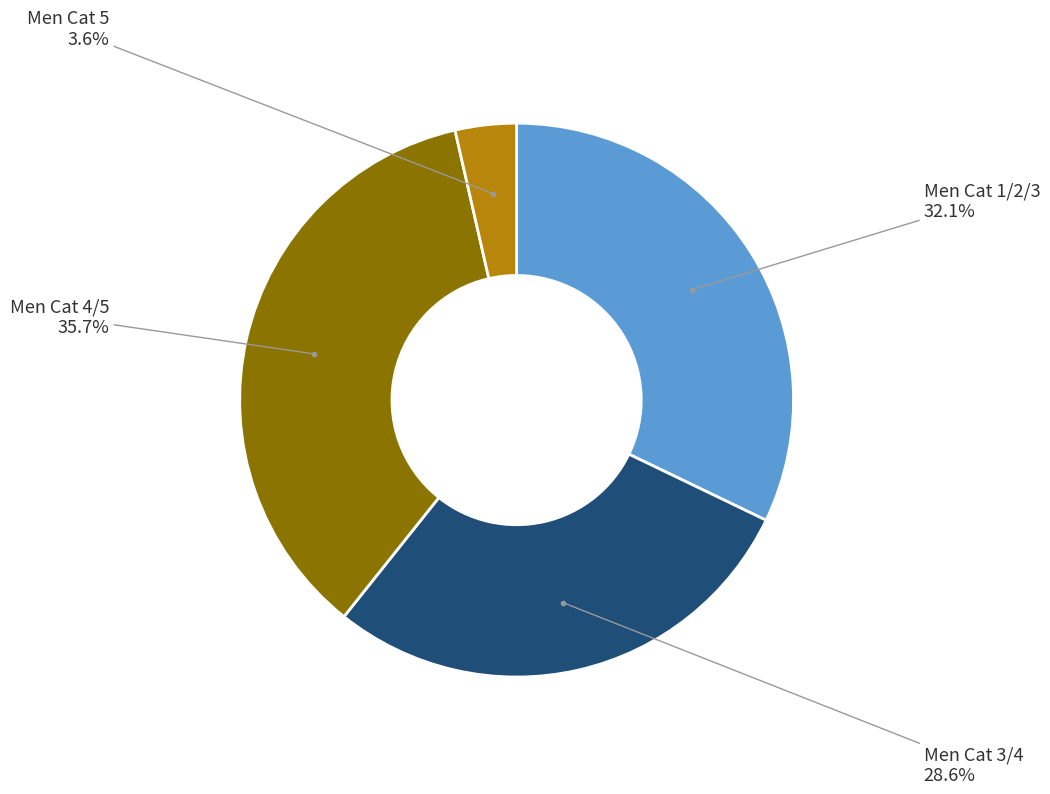

Is there a majority slice in this chart?

No